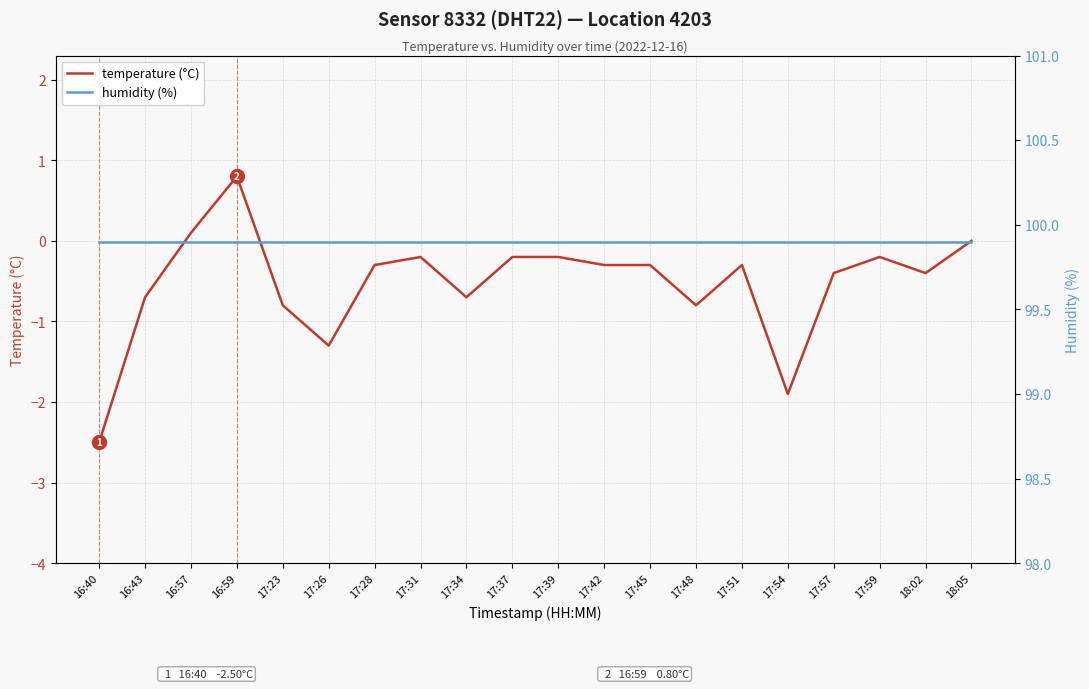

True or false: temperature (°C) and humidity (%) cross at least once.

False